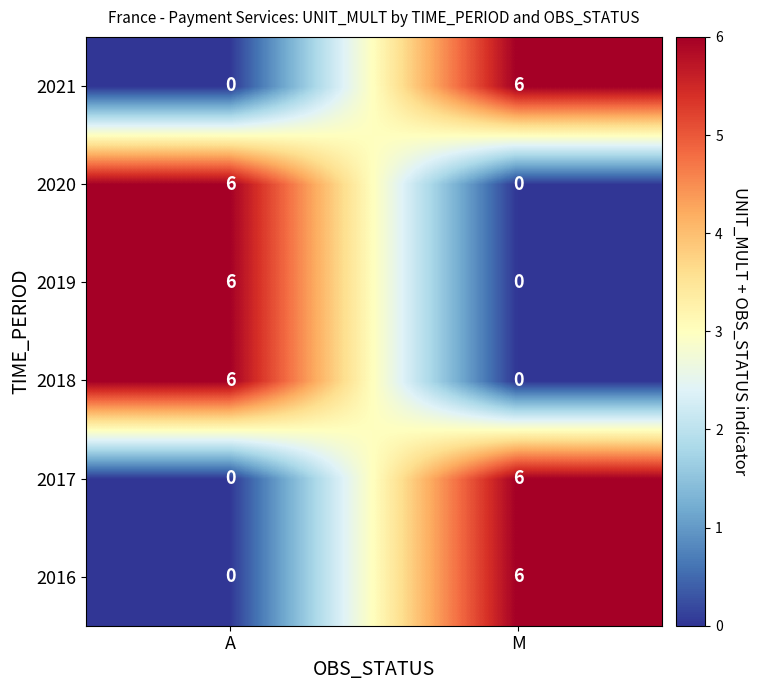

True or false: 2017 has a value of -4 at A.

False